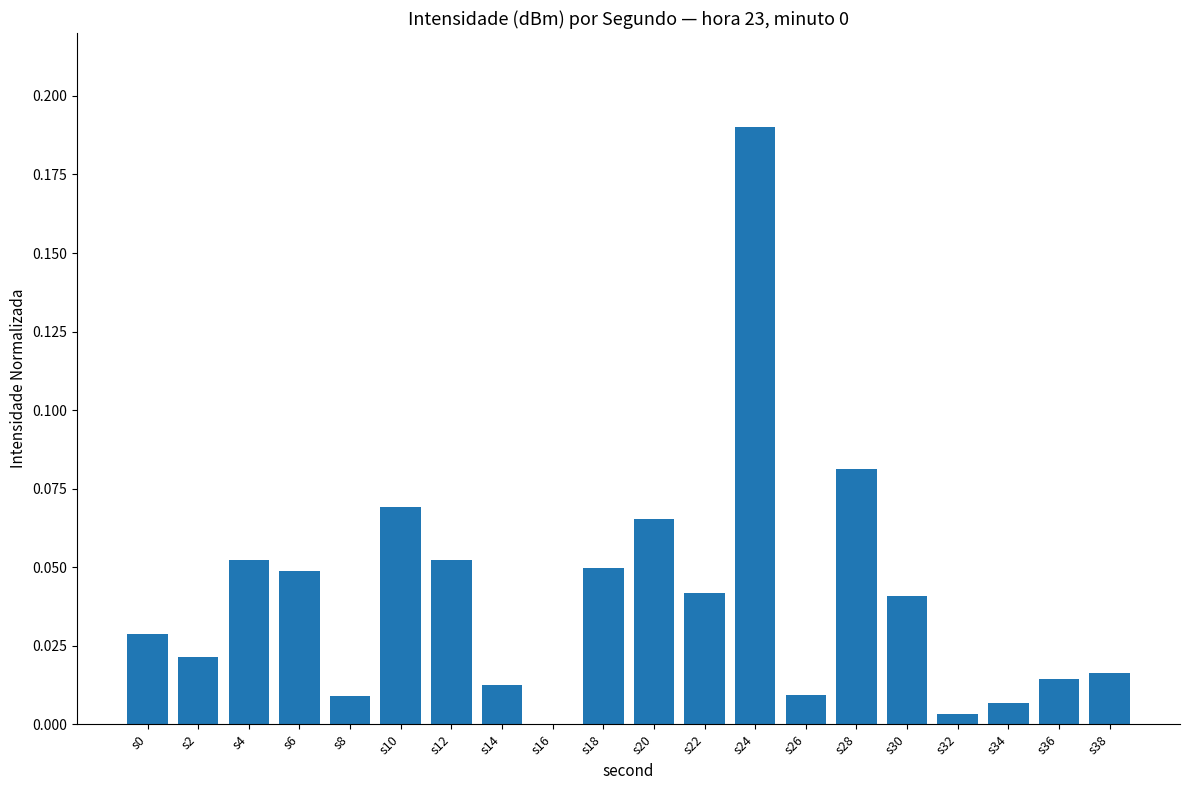

Are the bars horizontal?

No